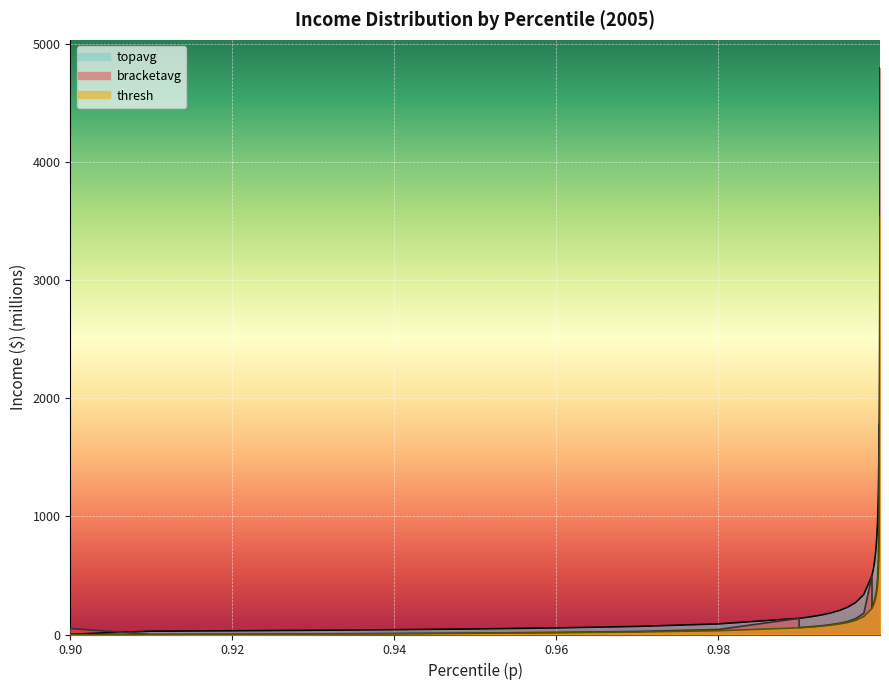

List the series in order of their peak value, highest first.

bracketavg, topavg, thresh